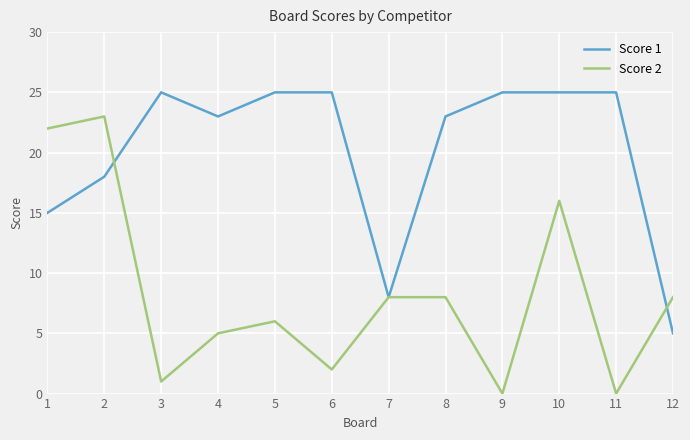

Is it true that Score 1 equals 42 at 3?

False